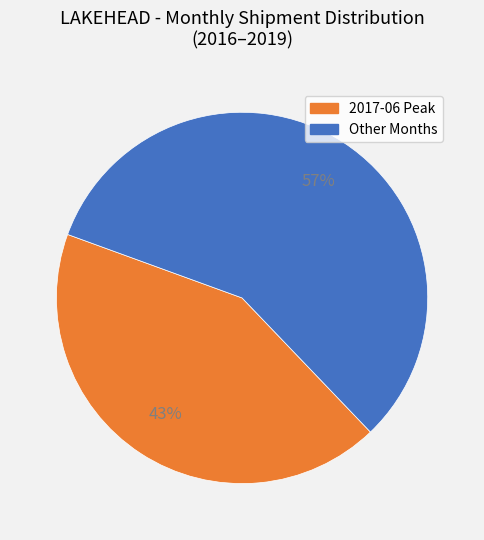

To the nearest percent, what is the average slice percentage?

50%